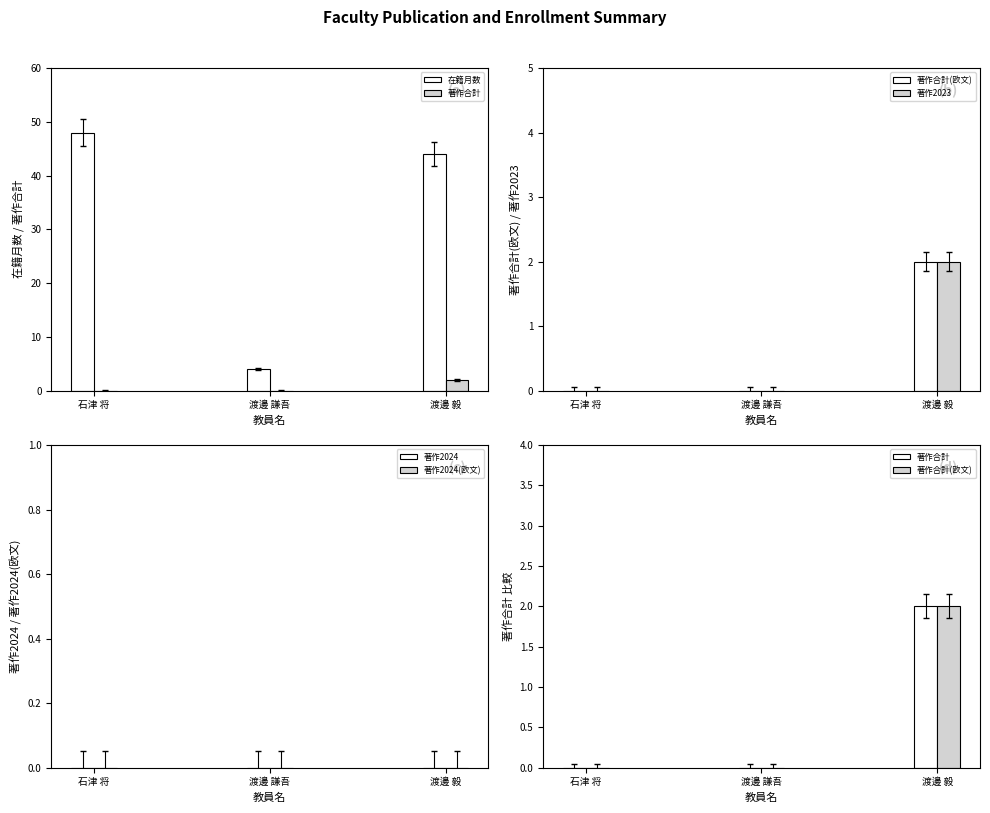

Which label corresponds to the largest value in the chart?

石津 将